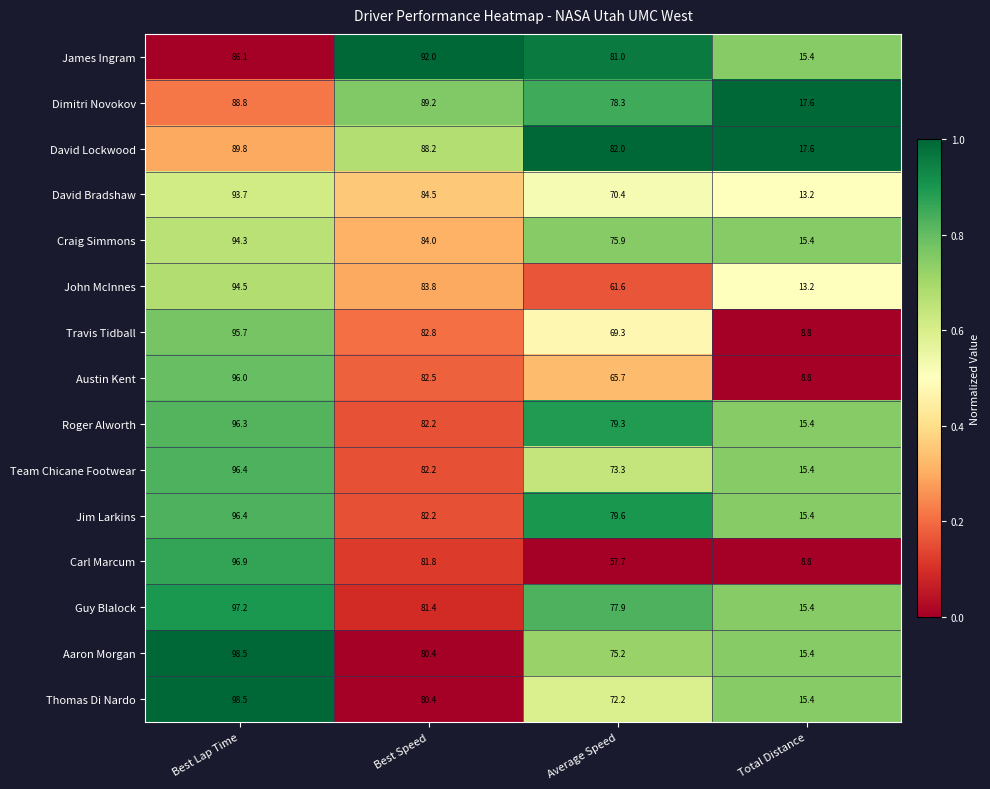

At how many categories does at least one series exceed 51?

3